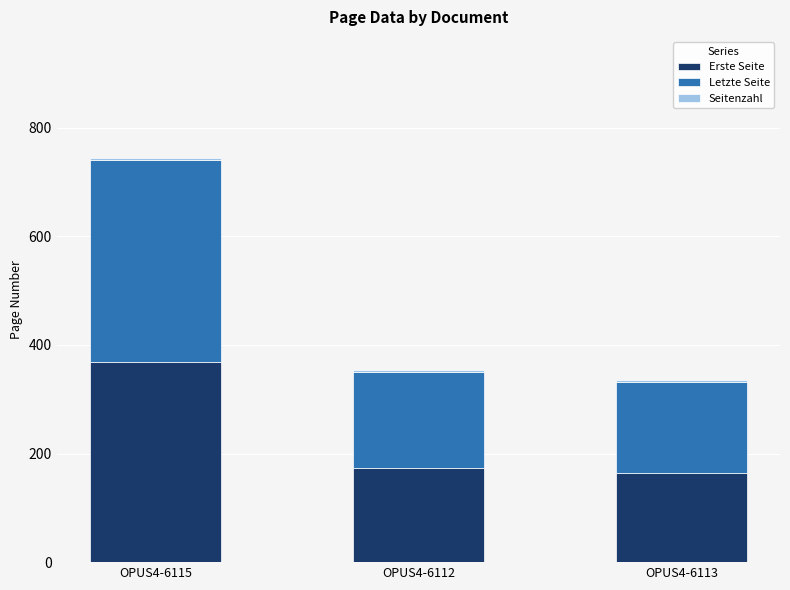

What is the sum of all Erste Seite values?

706